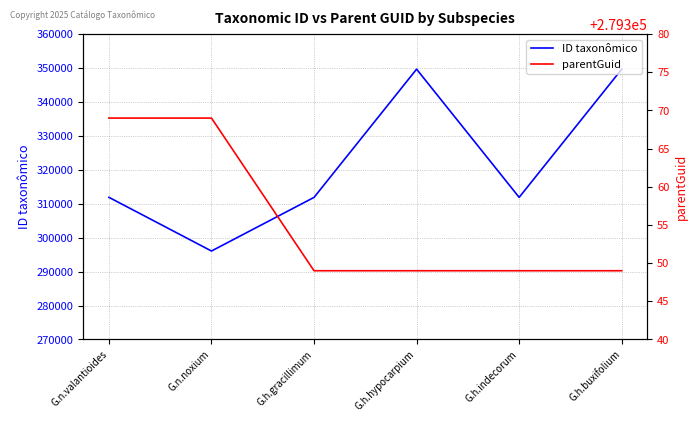

What is the value of the ID taxonômico point at the 2nd from the left?

296063